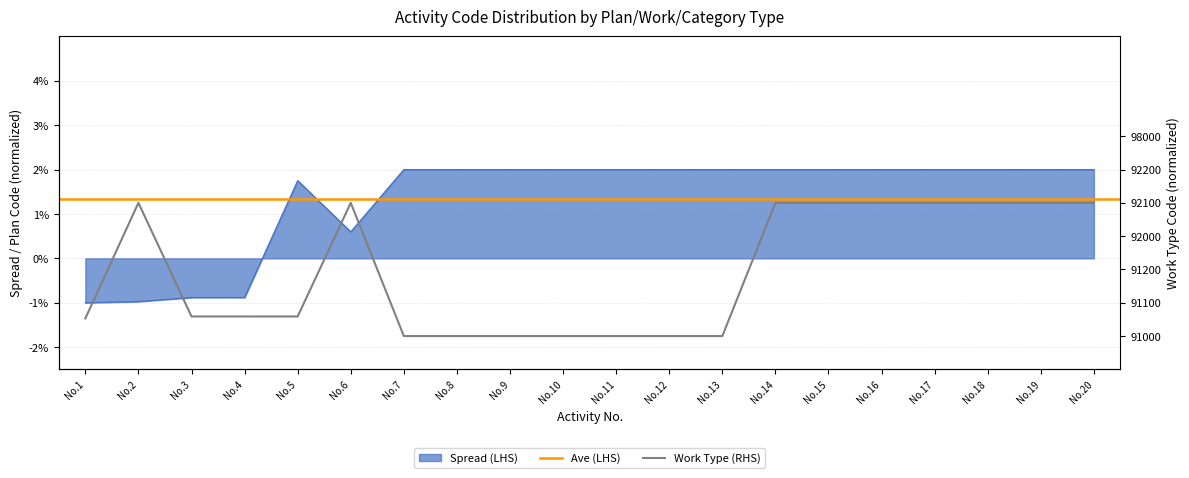

Between which two adjacent categories do รหัสแผนงาน and รหัสลักษณะงาน first intersect?

No.1 and No.2